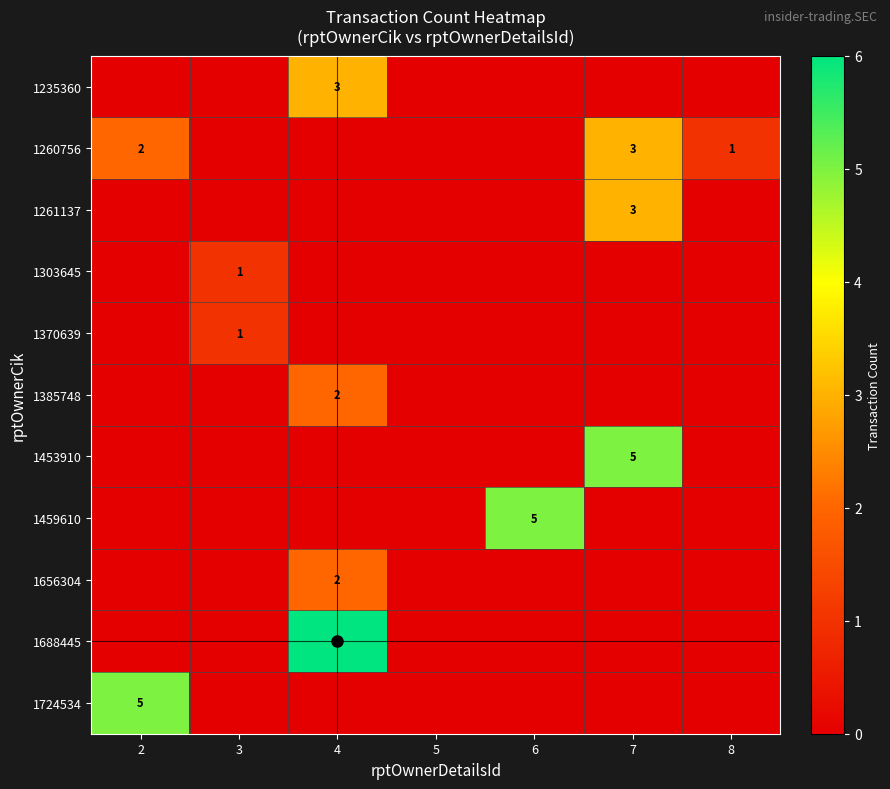

At which label does 1385748 reach its minimum?

2